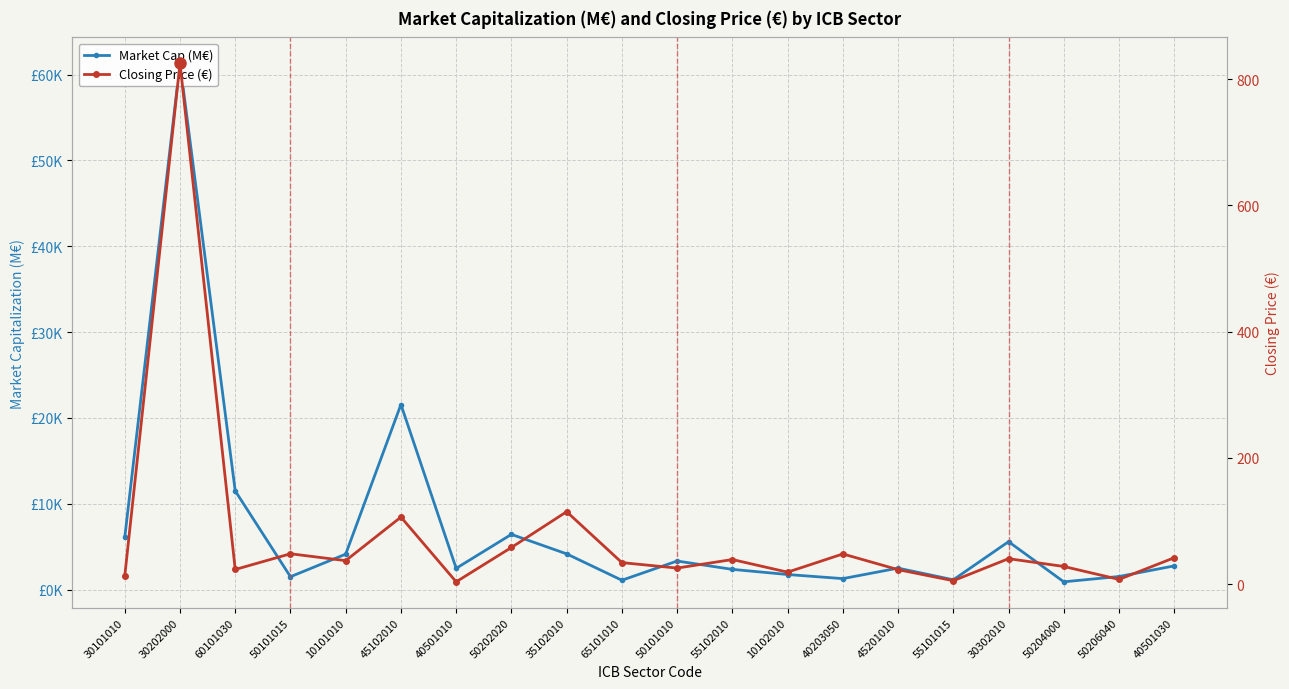

What is the difference between the Market Cap (M€) values at 50101015 and 45102010?

20061.7